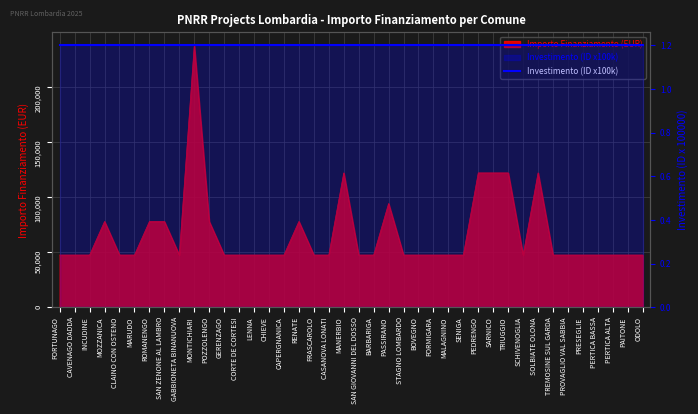

What is the minimum value shown in the chart?

47427